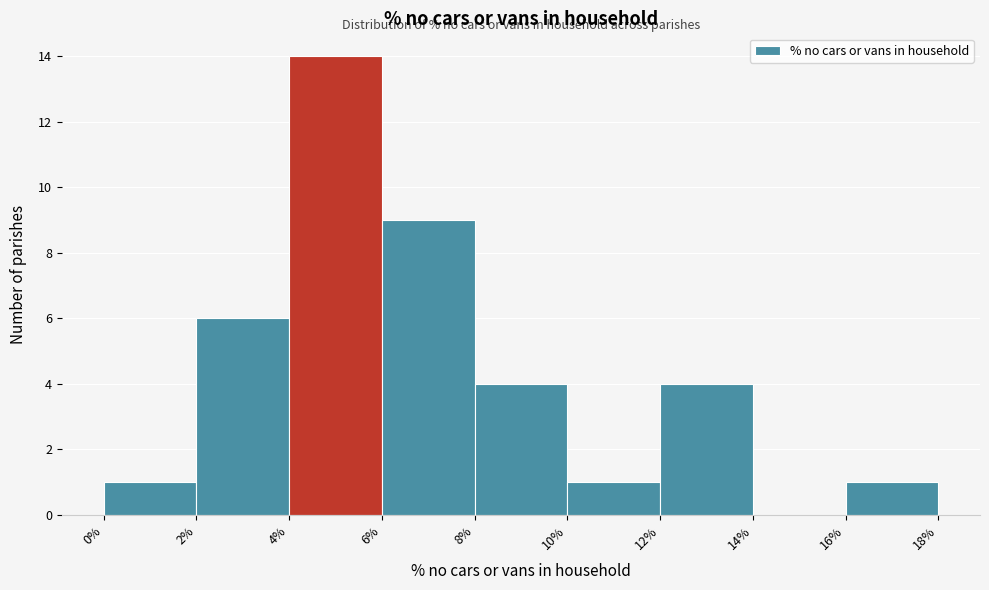

How tall is the bar that spans 10% to 12% on the x-axis? The values are not printed on the chart, so give them approximately, as read against the axis.

1